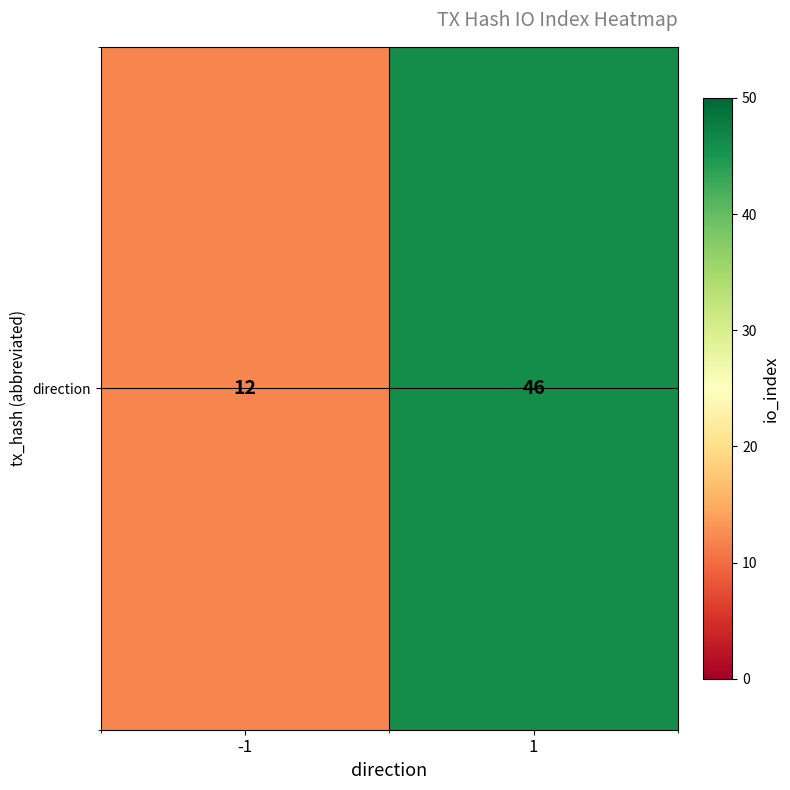

Reading left to right, list all the values displayed in this chart.

12	46